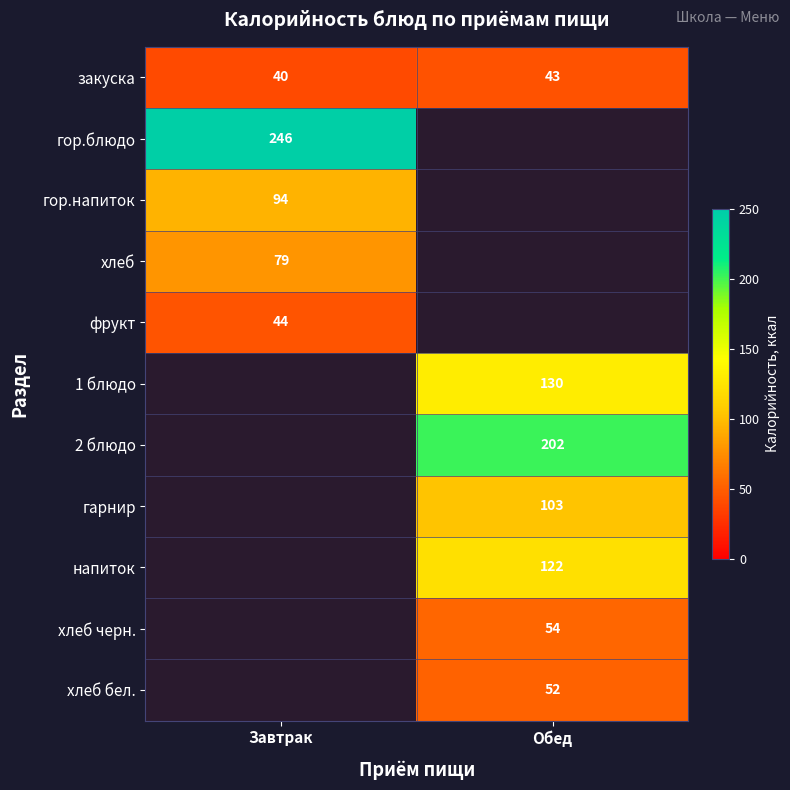

The value of напиток at Обед is 35. True or false?

False